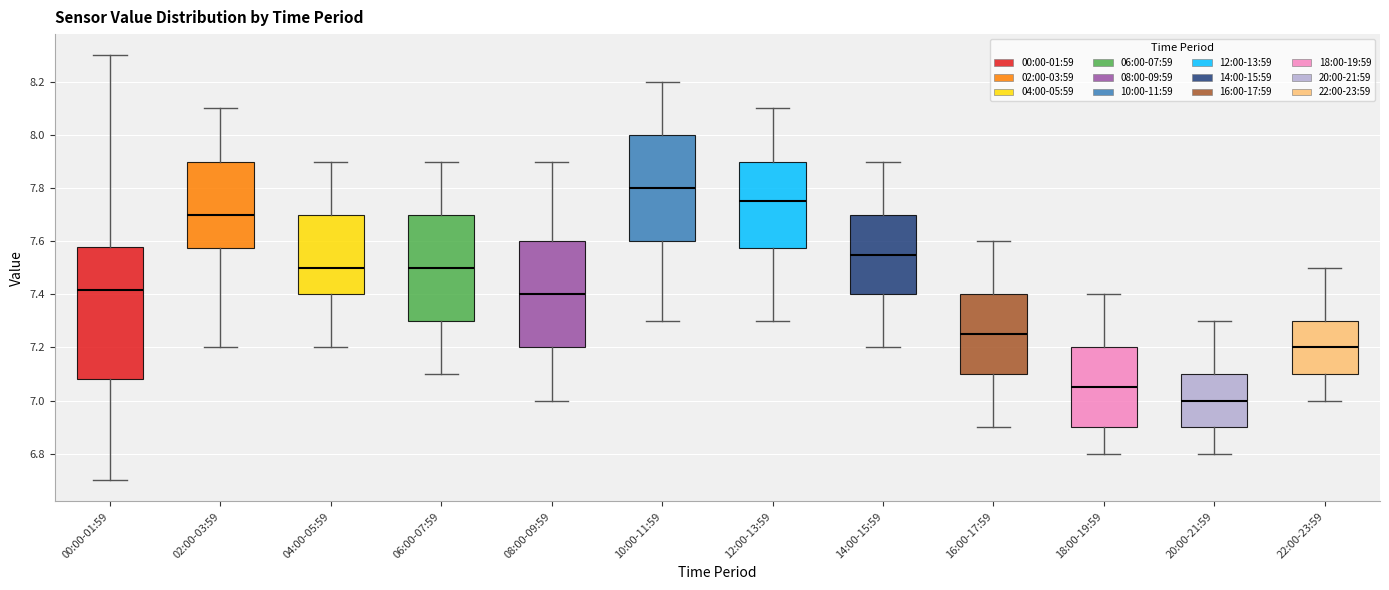

Reading left to right, read every box against the y-axis: the position of its median line, the range the box covers, and the ends of its whiskers. The values are not printed on the chart, so give them approximately, as read against the axis.

00:00-01:59: median 7.42, box 7.08 to 7.58, whiskers 6.70 to 8.30
02:00-03:59: median 7.70, box 7.58 to 7.90, whiskers 7.20 to 8.10
04:00-05:59: median 7.50, box 7.40 to 7.70, whiskers 7.20 to 7.90
06:00-07:59: median 7.50, box 7.30 to 7.70, whiskers 7.10 to 7.90
08:00-09:59: median 7.40, box 7.20 to 7.60, whiskers 7.00 to 7.90
10:00-11:59: median 7.80, box 7.60 to 8.00, whiskers 7.30 to 8.20
12:00-13:59: median 7.76, box 7.58 to 7.90, whiskers 7.30 to 8.10
14:00-15:59: median 7.56, box 7.40 to 7.70, whiskers 7.20 to 7.90
16:00-17:59: median 7.26, box 7.10 to 7.40, whiskers 6.90 to 7.60
18:00-19:59: median 7.06, box 6.90 to 7.20, whiskers 6.80 to 7.40
20:00-21:59: median 7.00, box 6.90 to 7.10, whiskers 6.80 to 7.30
22:00-23:59: median 7.20, box 7.10 to 7.30, whiskers 7.00 to 7.50